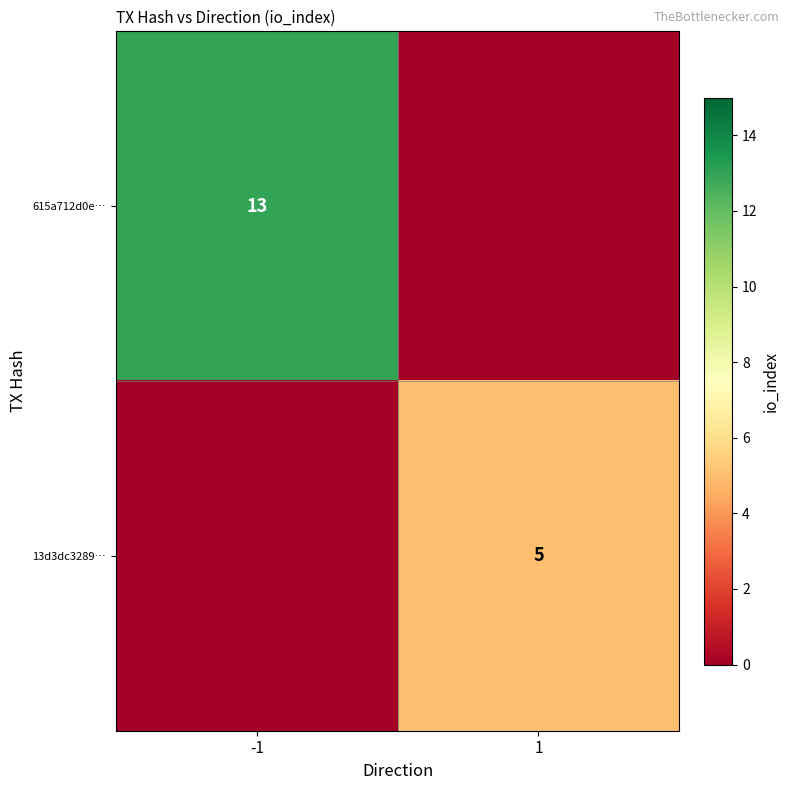

True or false: 615a712d0e… has a value of 4 at -1.

False